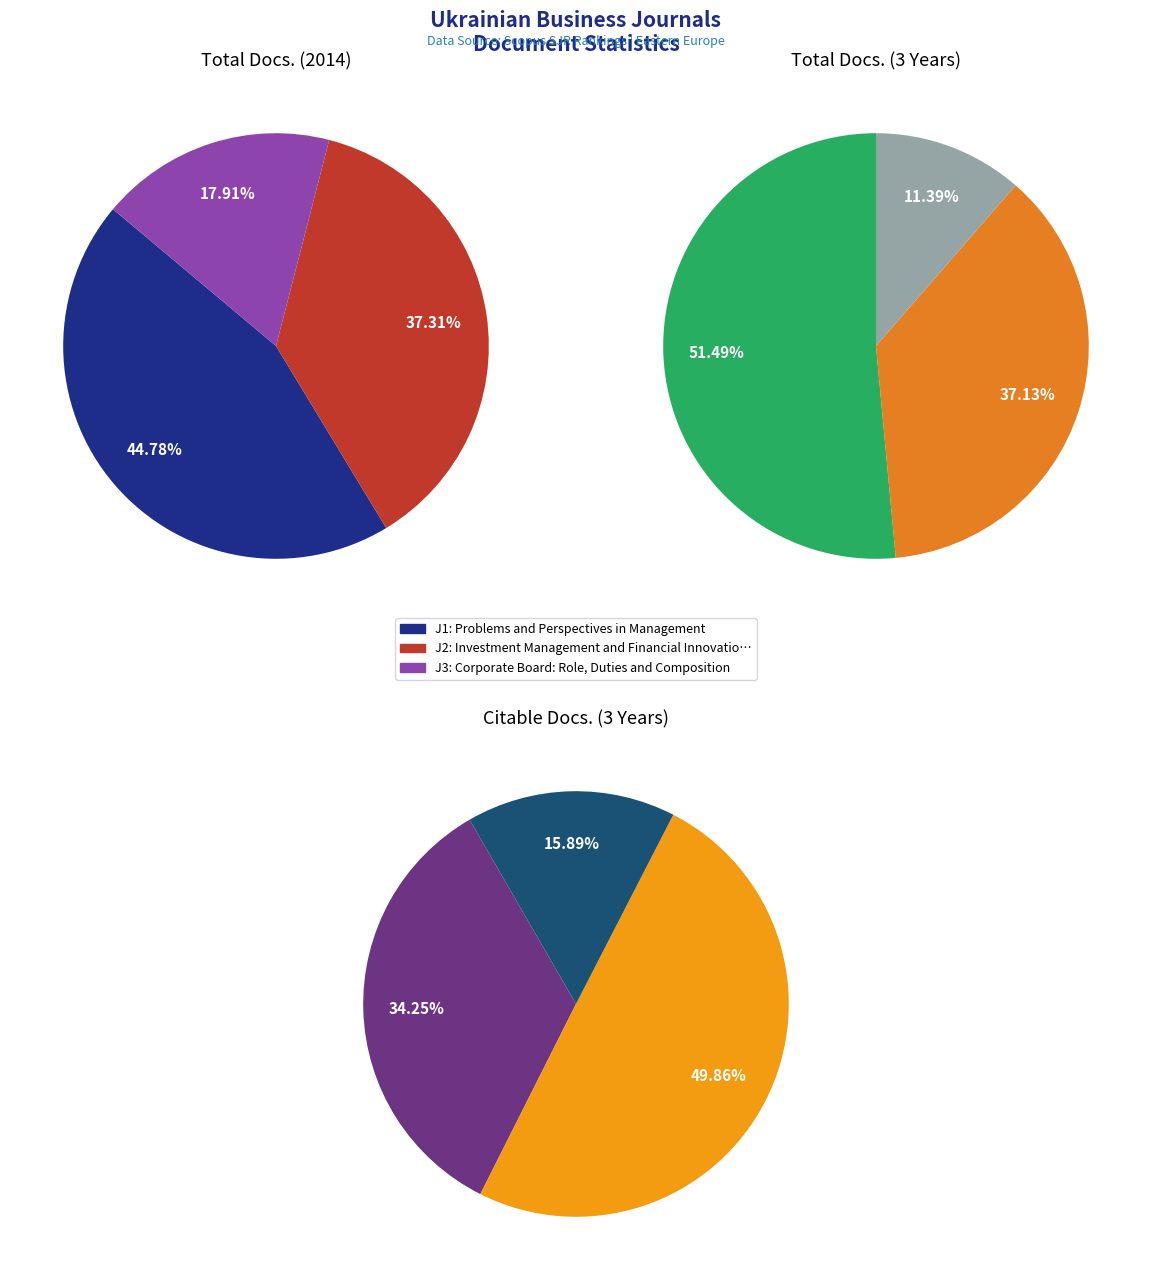

Between Problems and Perspectives in Management and Corporate Board: Role, Duties and Composition, which series saw the biggest shift?

Total Docs. (3years)